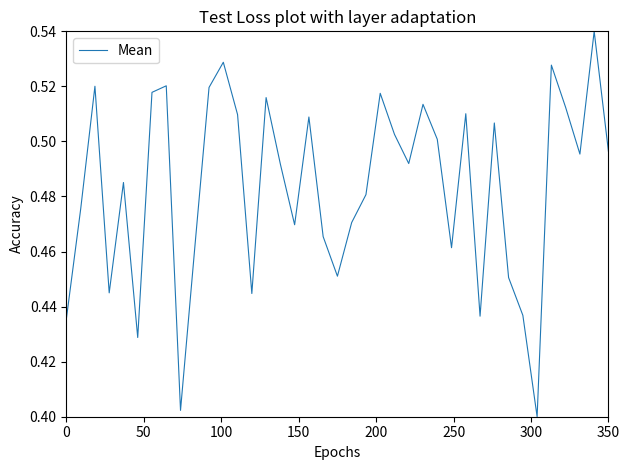

How many lines are shown in the chart?

1